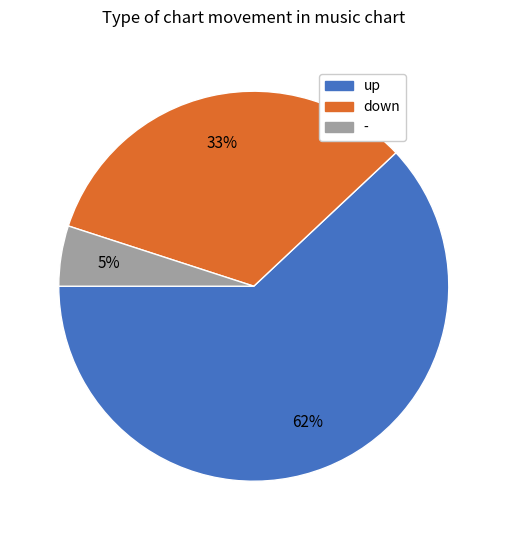

What is the smallest slice in the pie chart?

-